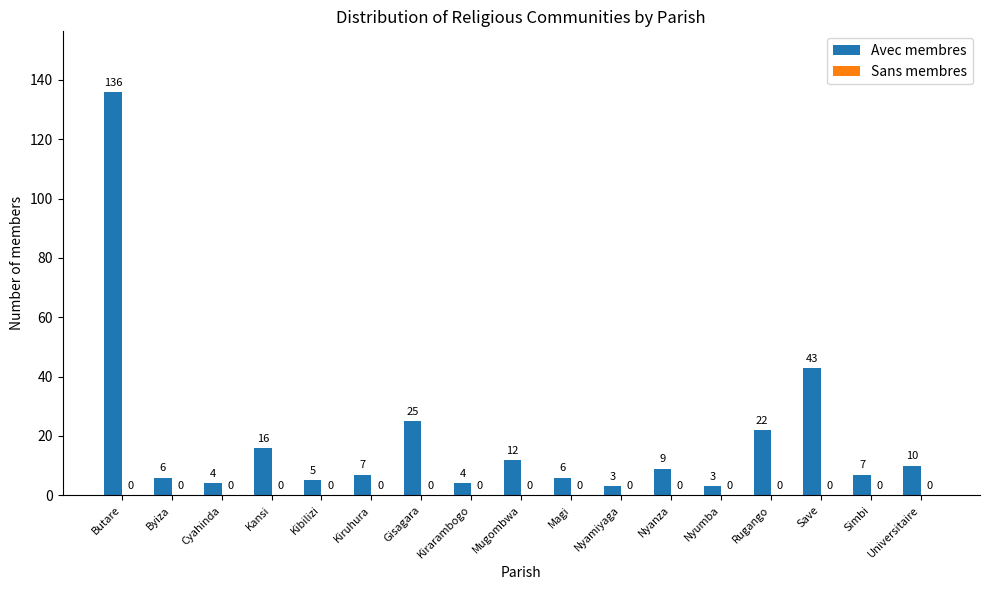

What is the difference between the maximum and minimum values?

133